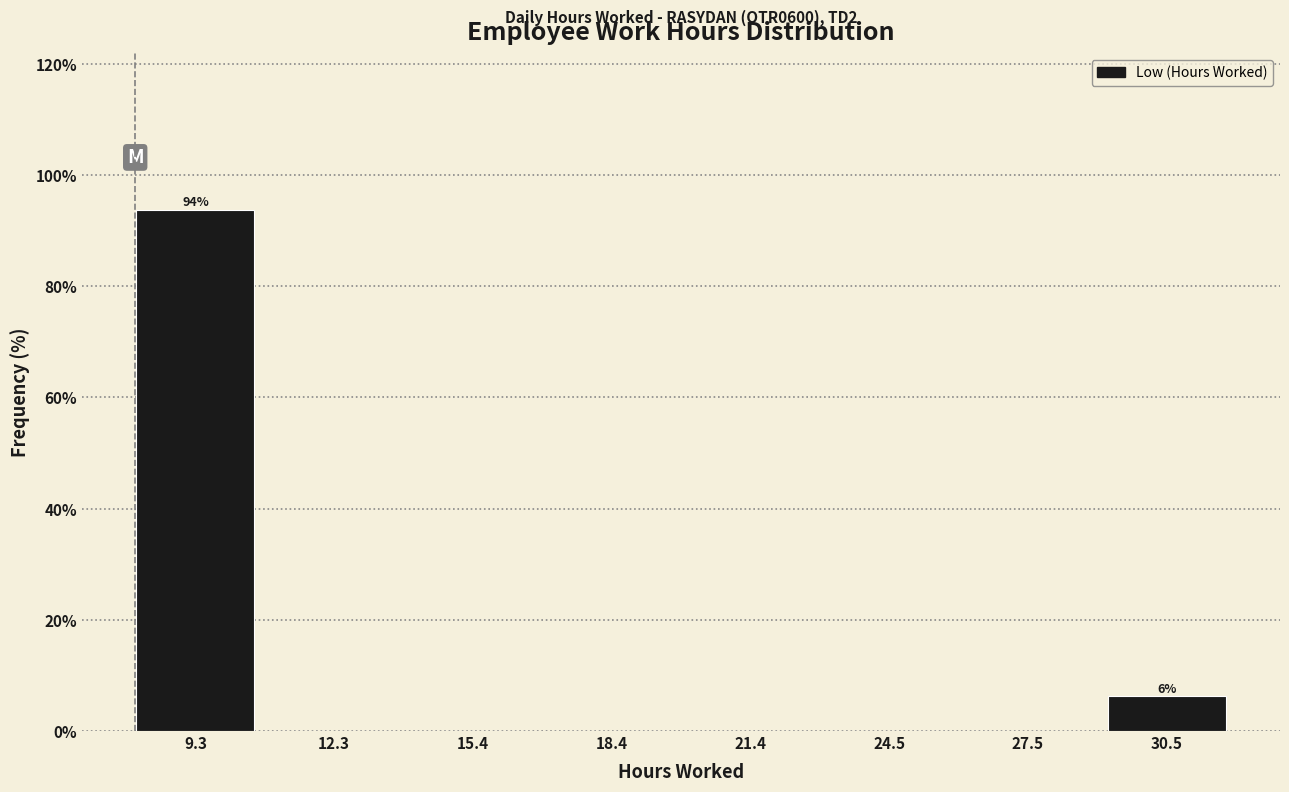

Which label corresponds to the largest value in the chart?

9.3